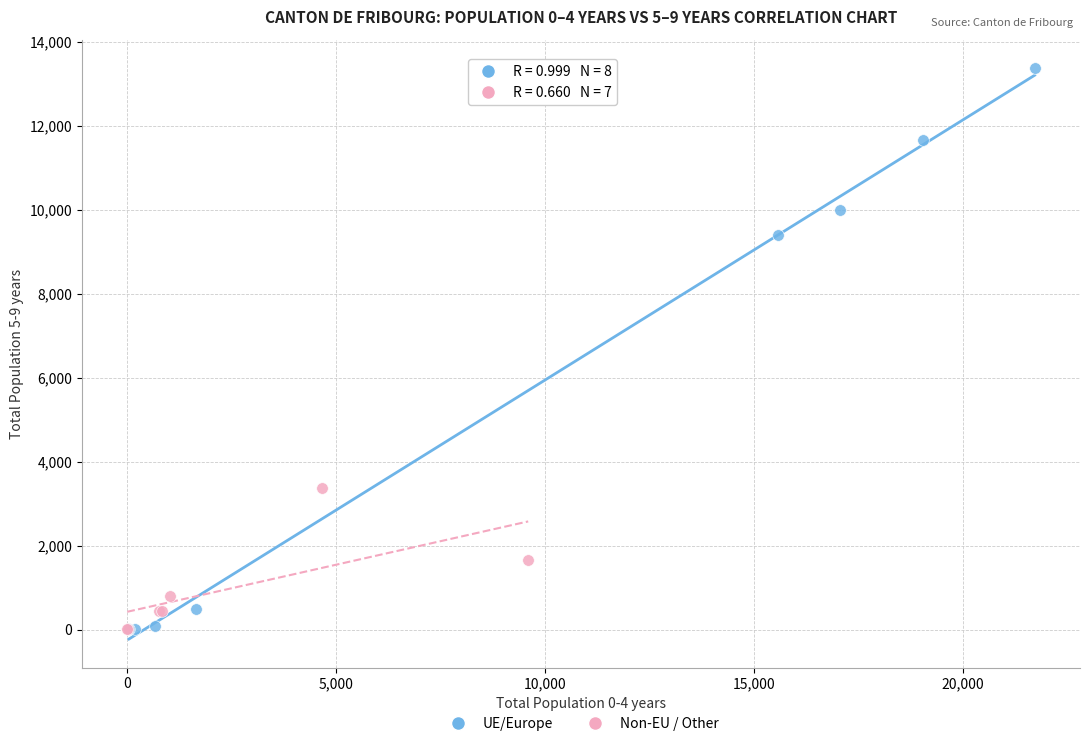

Which series has the largest Y range (max minus min)?

UE/Europe